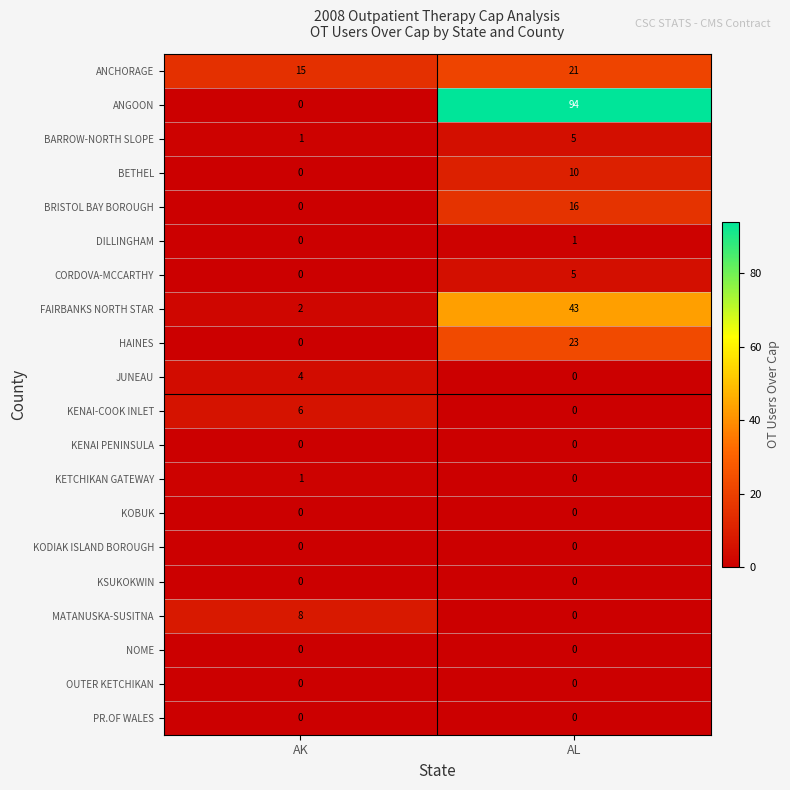

What is the sum of all ANGOON values?

94